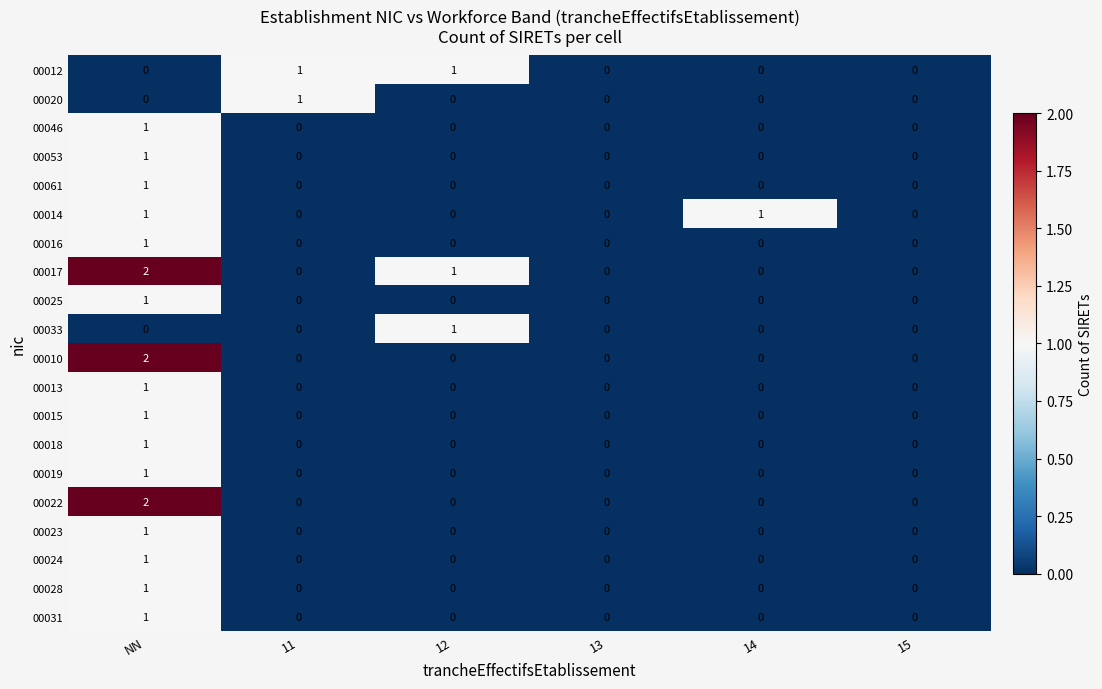

Which label corresponds to the largest value in the chart?

NN